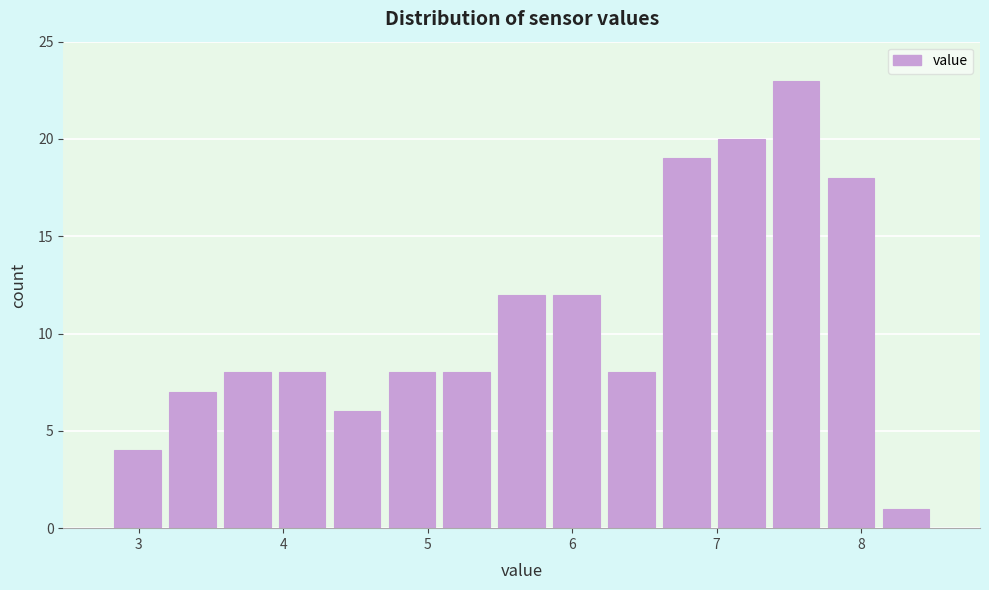

Around what value on the x-axis is the tallest bar? Give the approximate position of its centre, as read against the axis.

7.6